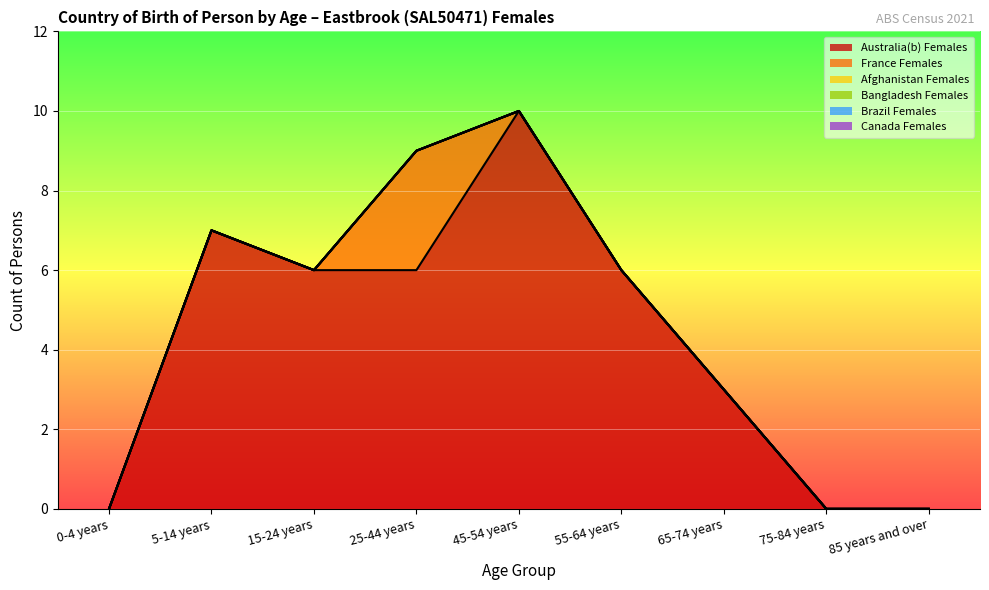

Reading left to right, what are all the values shown in this chart?

Australia(b) Females: 0	7	6	6	10	6	3	0	0
France Females: 0	0	0	3	0	0	0	0	0
Afghanistan Females: 0	0	0	0	0	0	0	0	0
Bangladesh Females: 0	0	0	0	0	0	0	0	0
Brazil Females: 0	0	0	0	0	0	0	0	0
Canada Females: 0	0	0	0	0	0	0	0	0